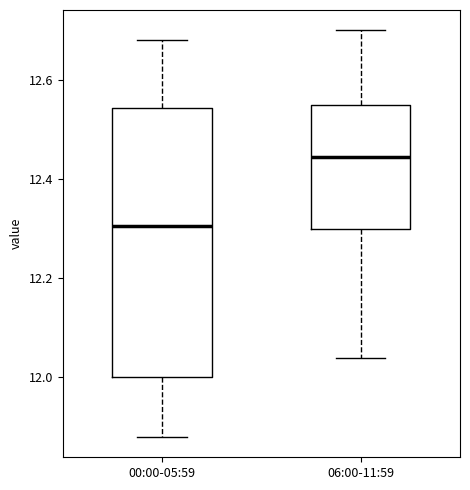

Reading left to right, transcribe this box plot: for each box, give where its median line is, the range the box spans, and where its two whiskers end, as read against the y-axis. The values are not printed on the chart, so give them approximately, as read against the axis.

00:00-05:59: median 12.30, box 12.00 to 12.54, whiskers 11.88 to 12.68
06:00-11:59: median 12.44, box 12.30 to 12.56, whiskers 12.04 to 12.70